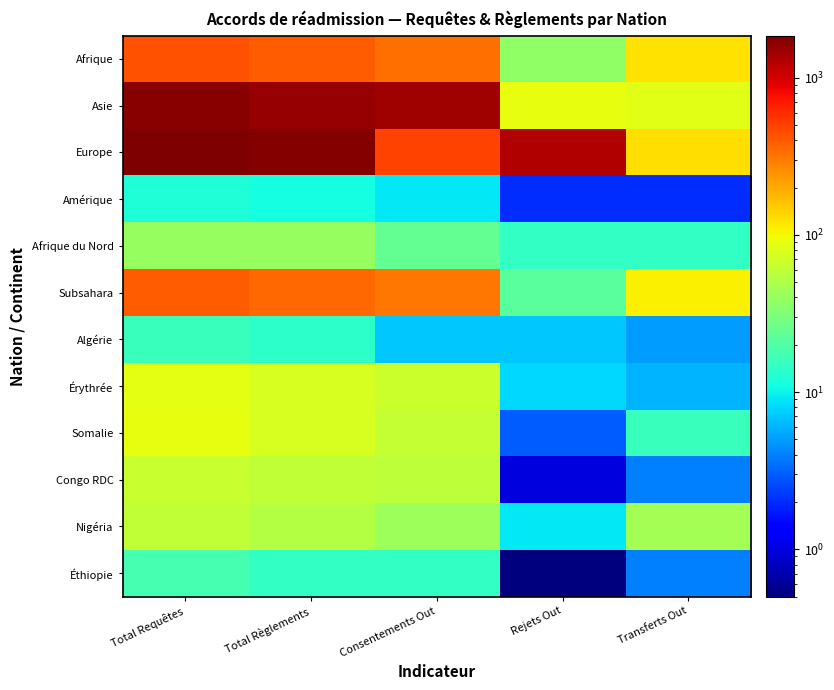

Which series has the largest range (max minus min)?

Europe